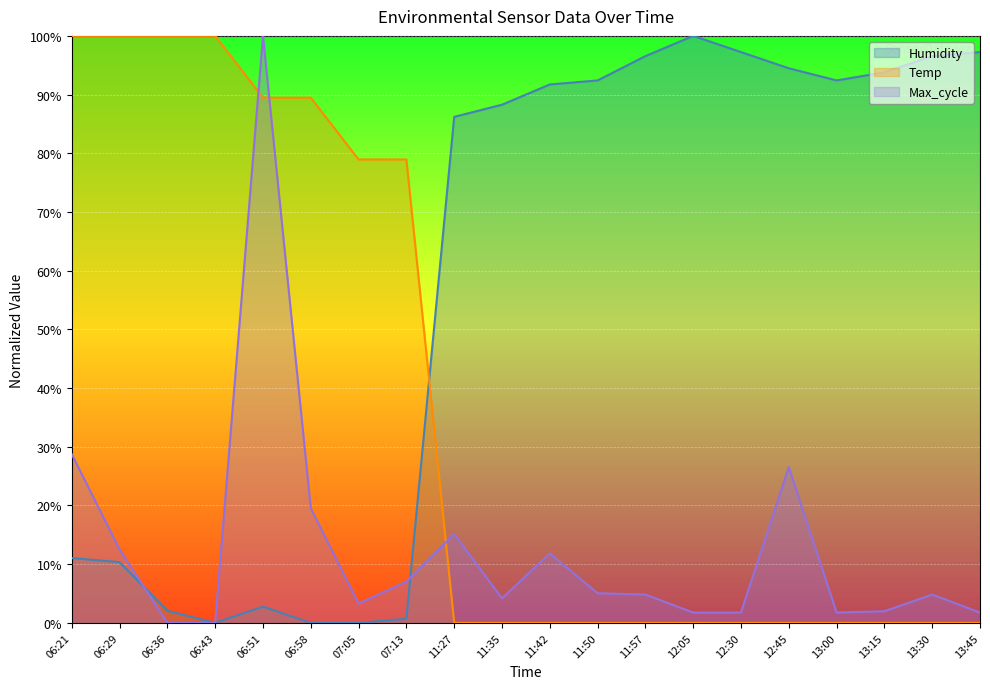

After their last crossing, which series has the higher values: Temp or Max_cycle?

Max_cycle